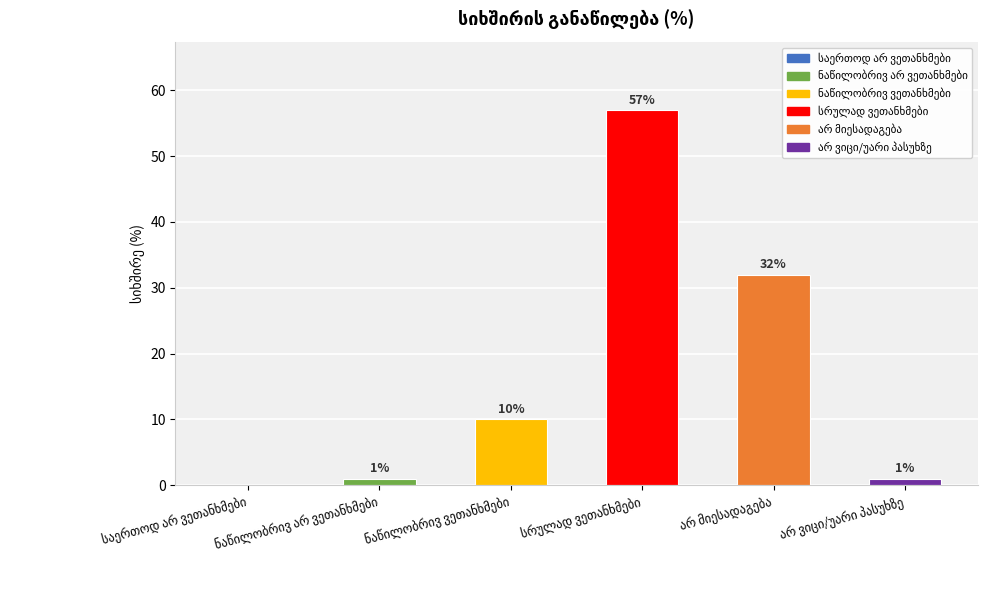

What is the sum of all values?

101